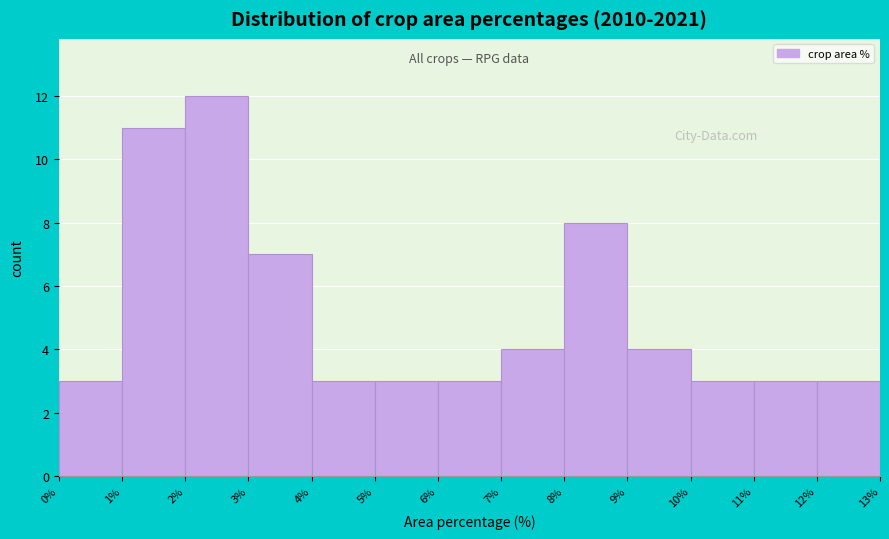

Over which range of the x-axis is the bar tallest?

2% to 3%